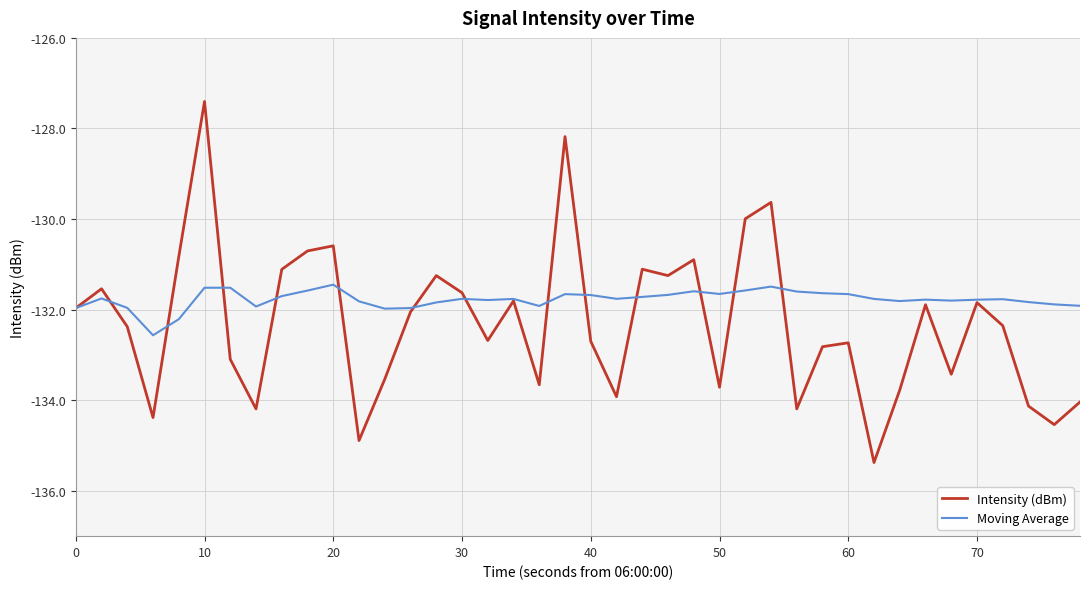

Does the chart display data point markers on the line(s)?

No